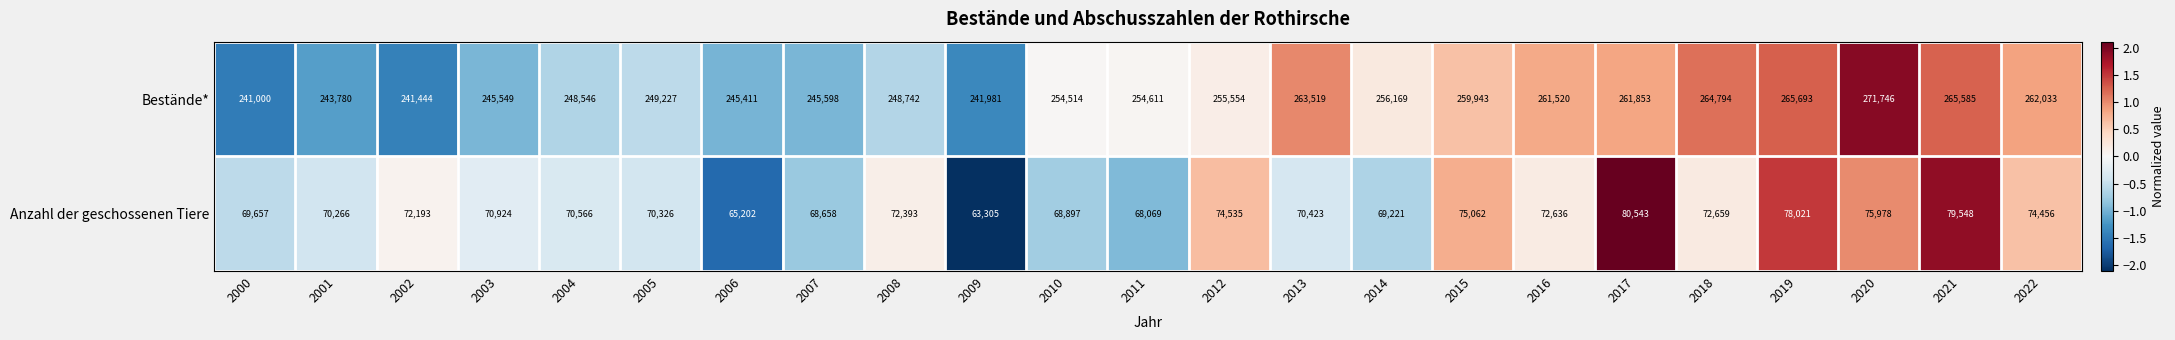

At which label does Anzahl der geschossenen Tiere first exceed 70924?

2002